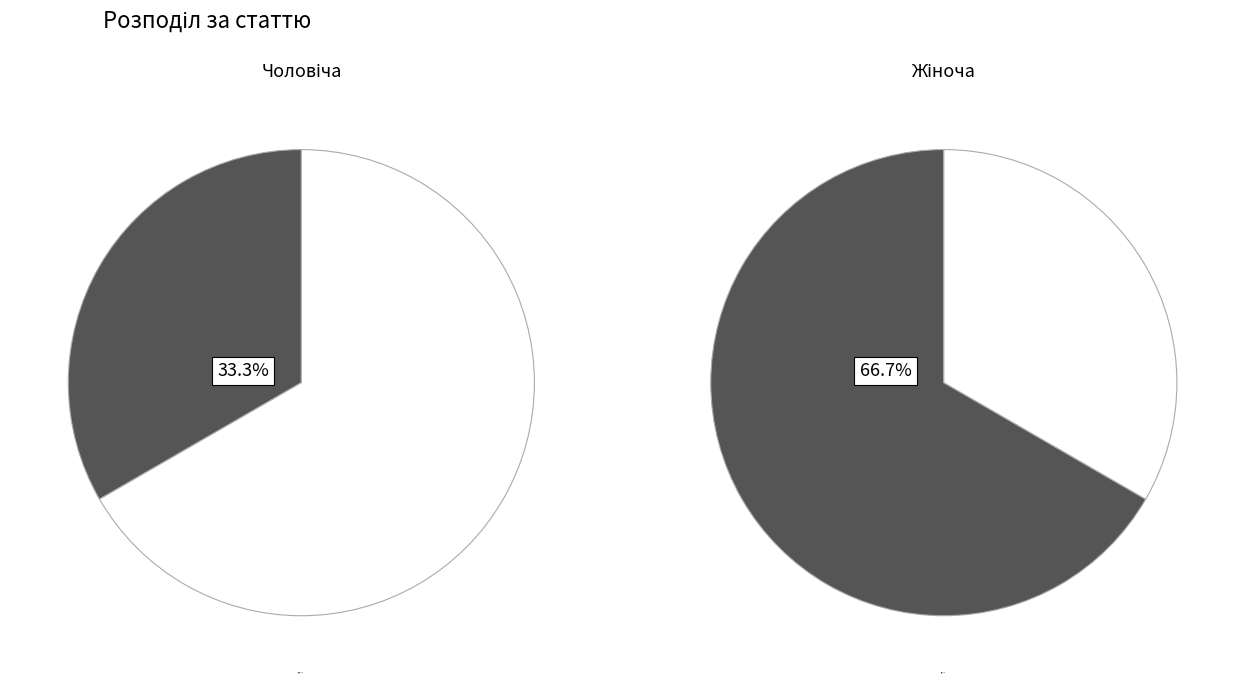

Which slice represents more than half of the pie?

Жіноча